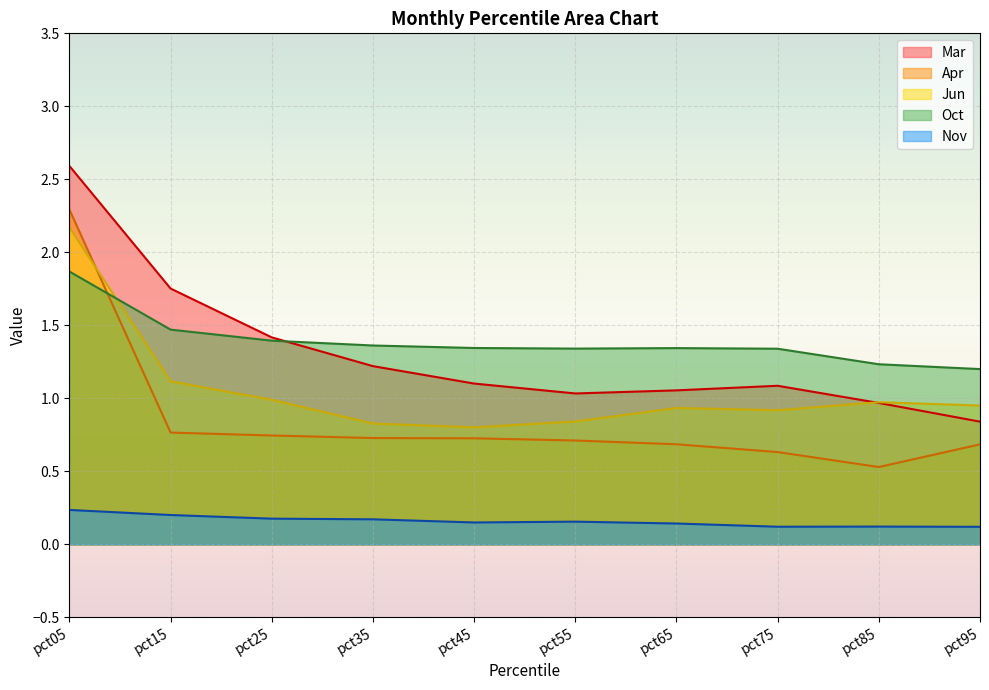

True or false: Nov has a value of 0.3 at pct35.

False